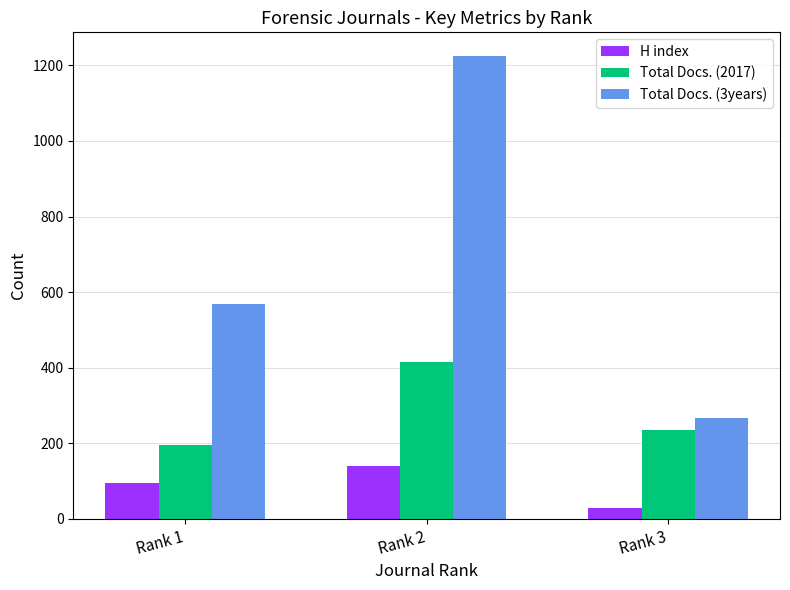

At which label is Total Docs. (2017) closest to 306?

Rank 3